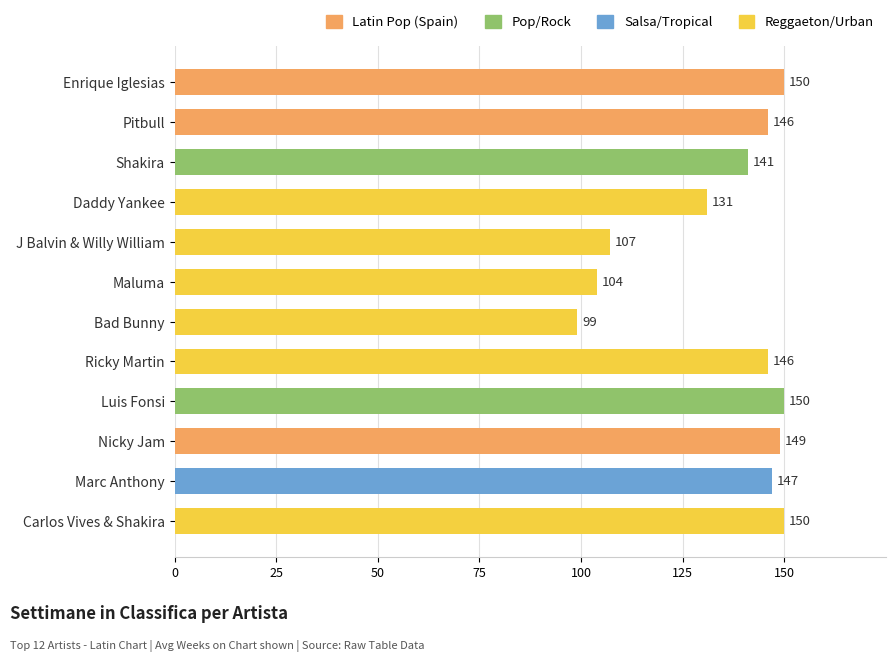

Is it true that the value at Enrique Iglesias is 150?

True